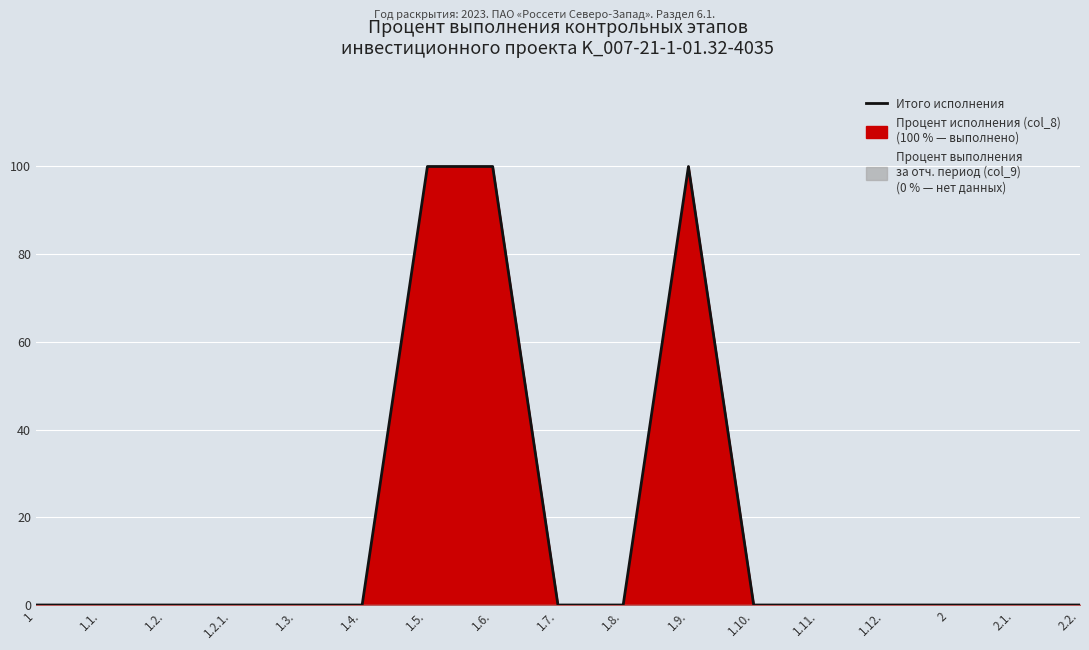

True or false: there are more than 2 points higher than both neighbors.

False